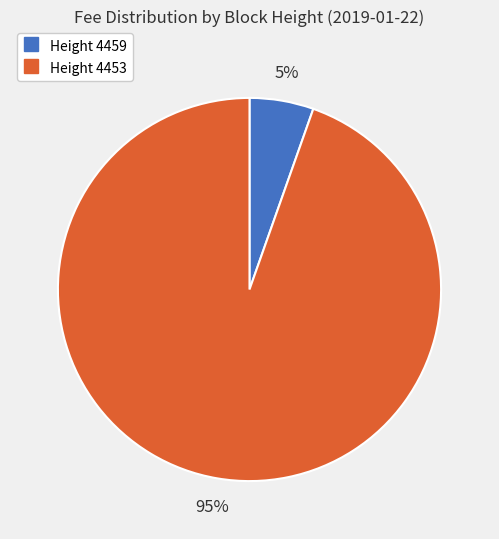

Does any single category account for the majority?

Yes